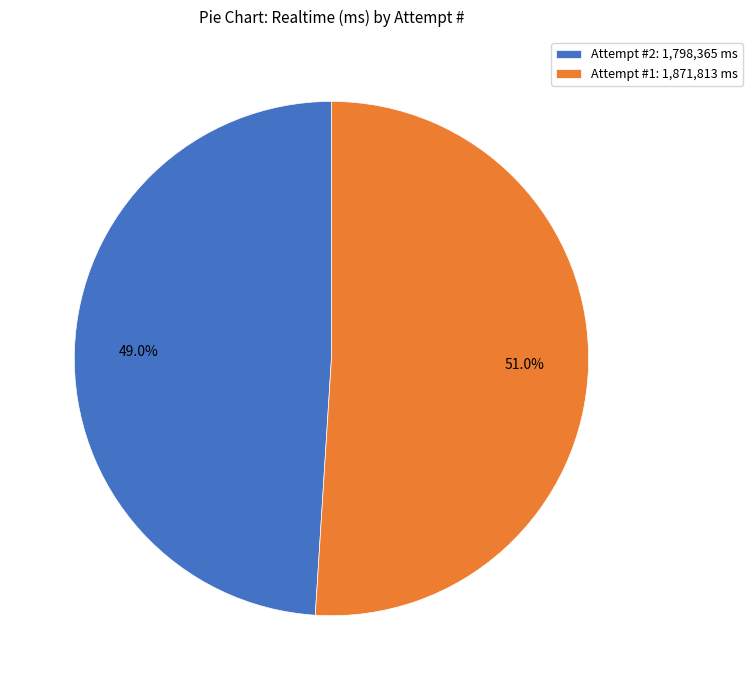

Which slice is the smallest?

Attempt #2: 1,798,365 ms